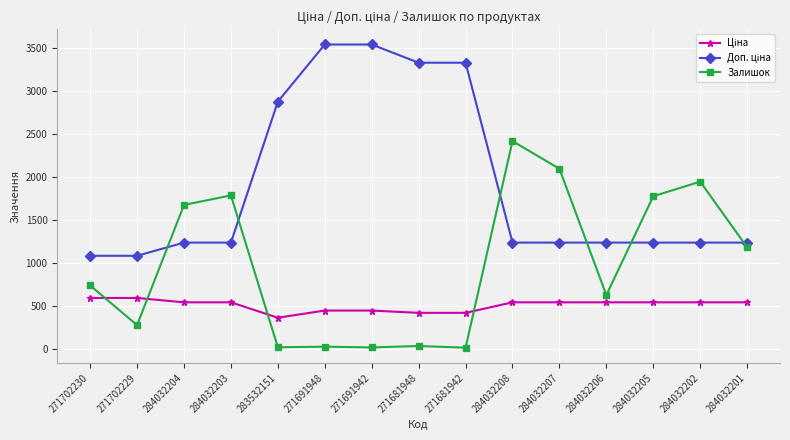

Where is the first local maximum for Залишок?

284032203